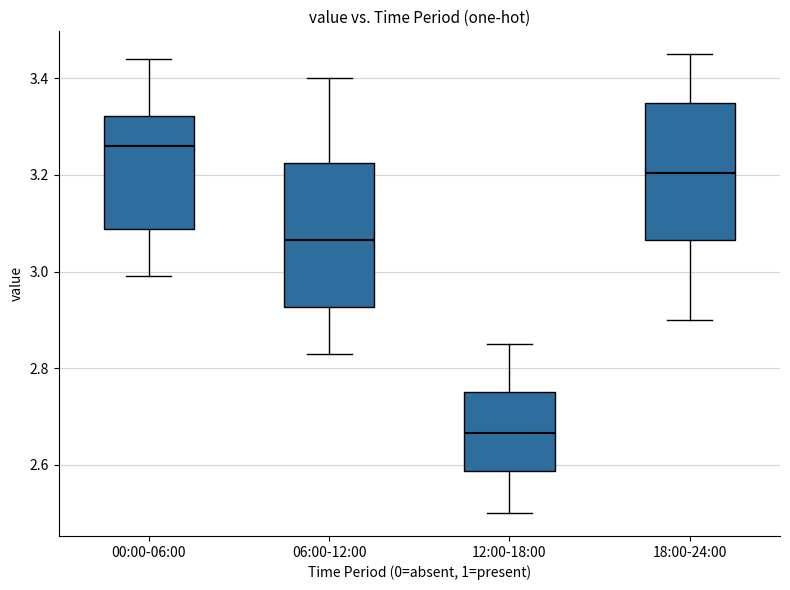

Which box has the highest median line?

00:00-06:00